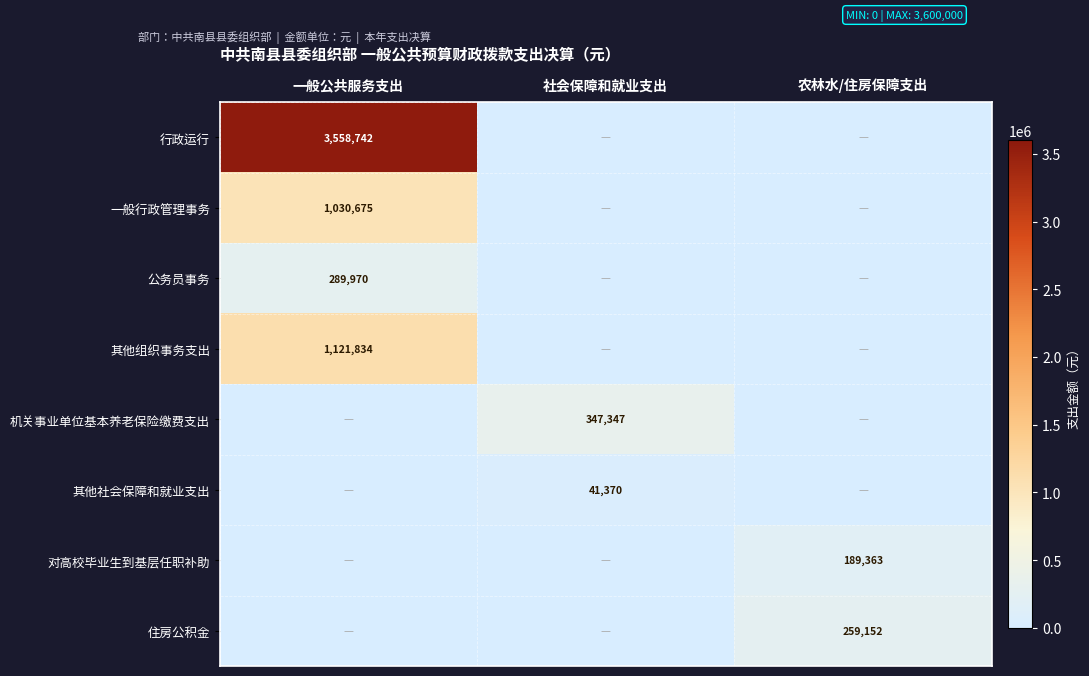

The 行政运行 series shows 2390399.9 at 一般公共服务支出. True or false?

False